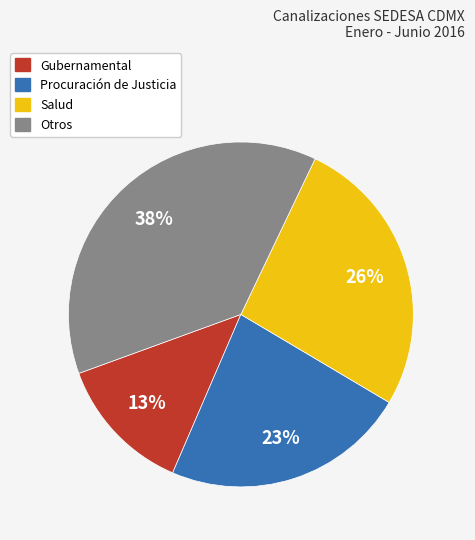

To the nearest percent, what is the average slice percentage?

25%